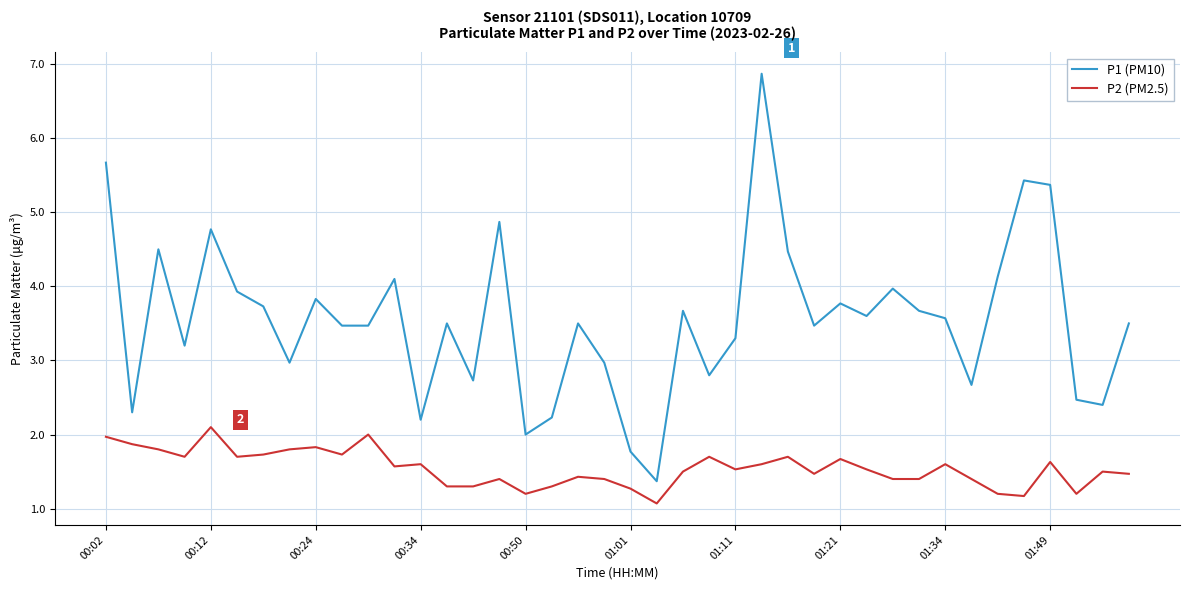

True or false: P2 (PM2.5) and P1 (PM10) intersect in this chart.

False